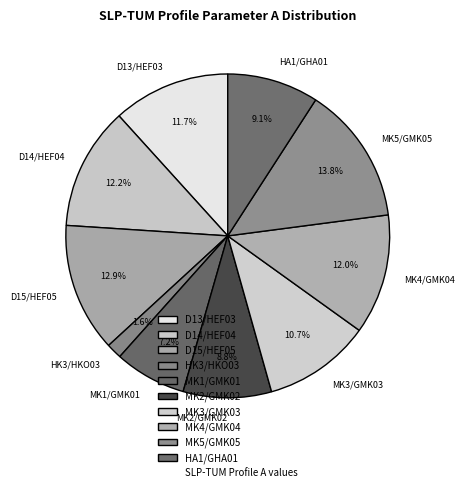

To the nearest percent, what portion does MK2/GMK02 represent?

9%